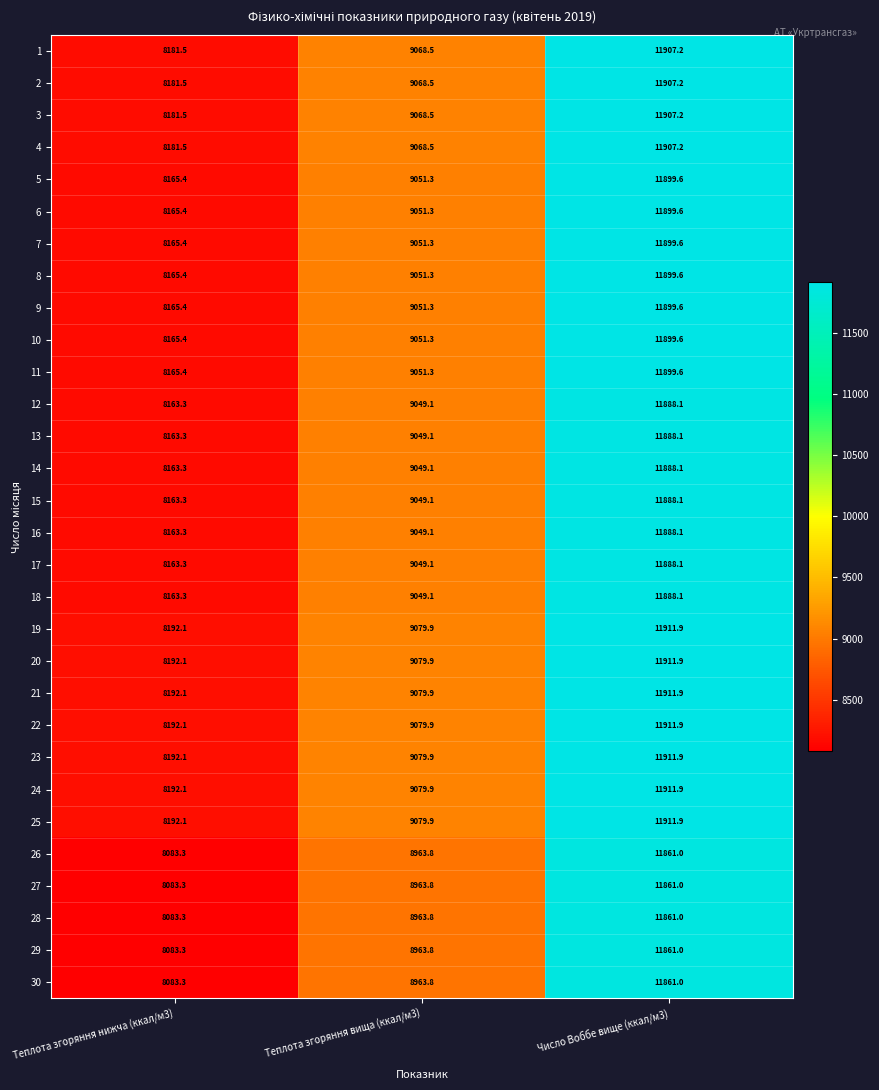

The value of 4 at Число Воббе вище (ккал/м3) is 6093.3. True or false?

False